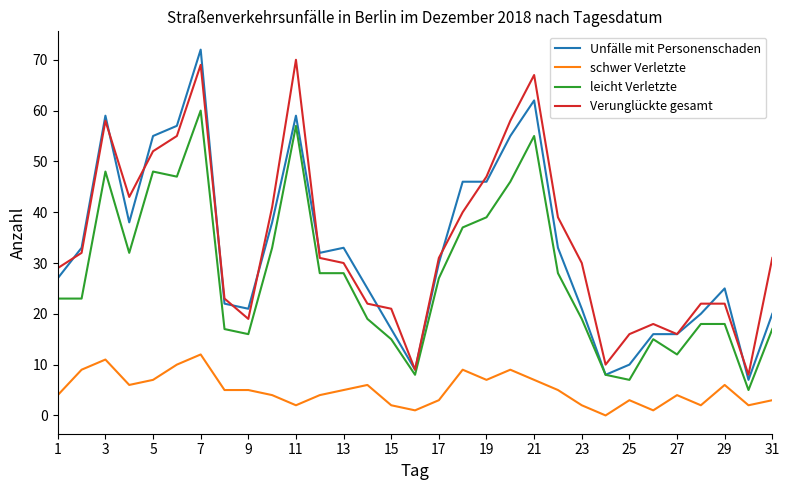

Does the chart have visible grid lines?

No